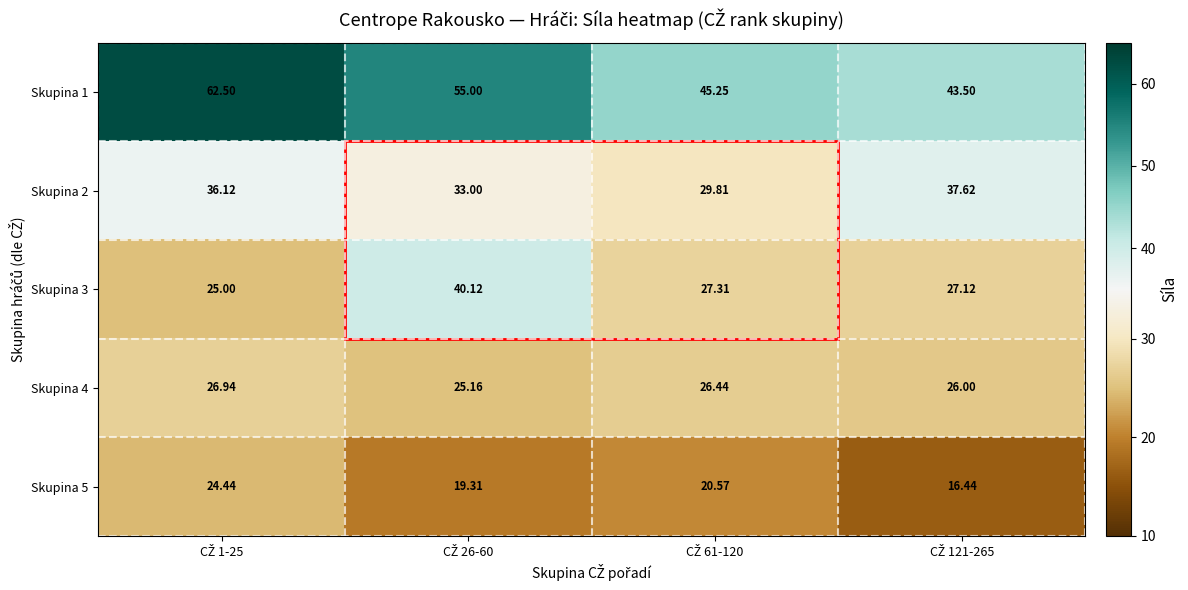

Which category has the lowest value across all series?

CŽ 121-265